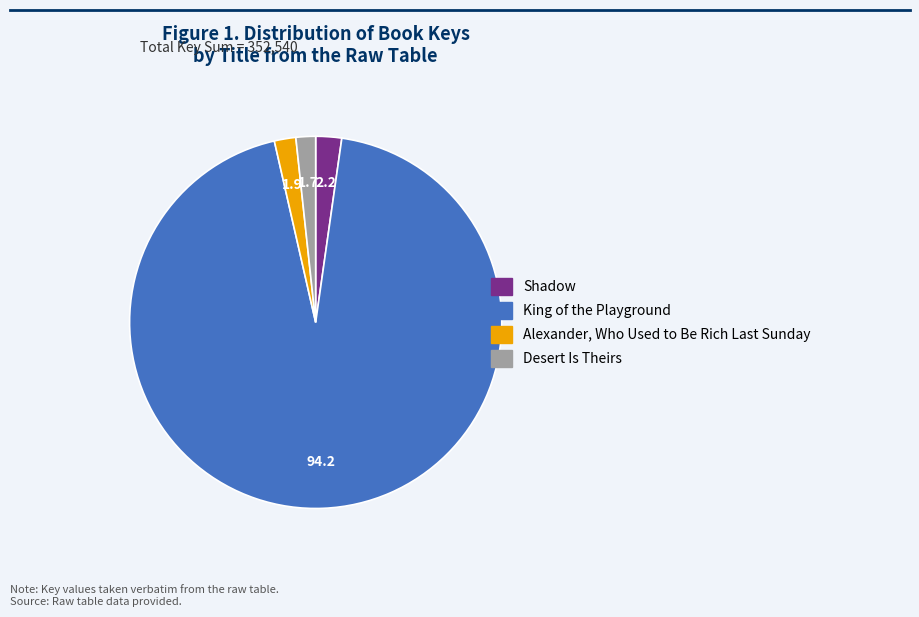

Which category has the biggest portion of the pie?

King of the Playground